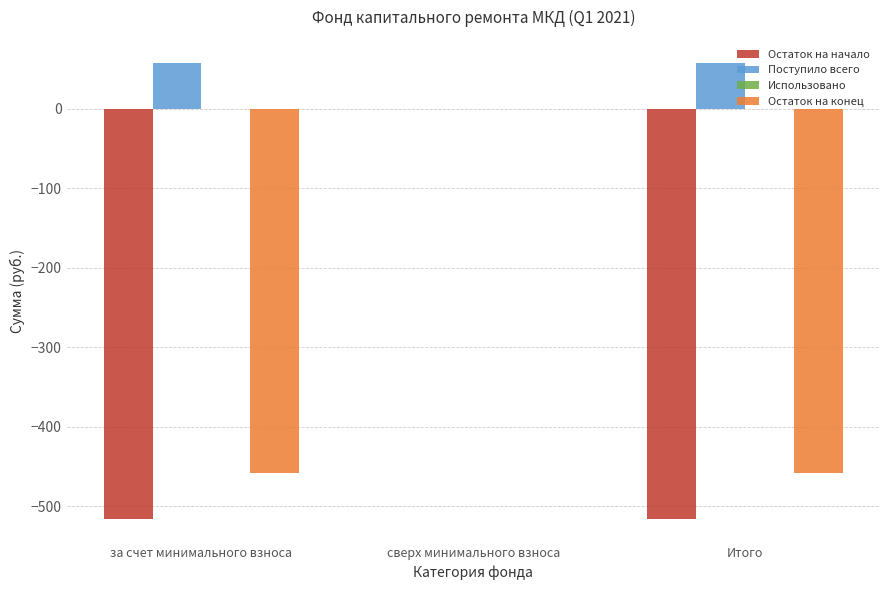

Between сверх минимального взноса and Итого, which series saw the biggest shift?

Остаток на начало